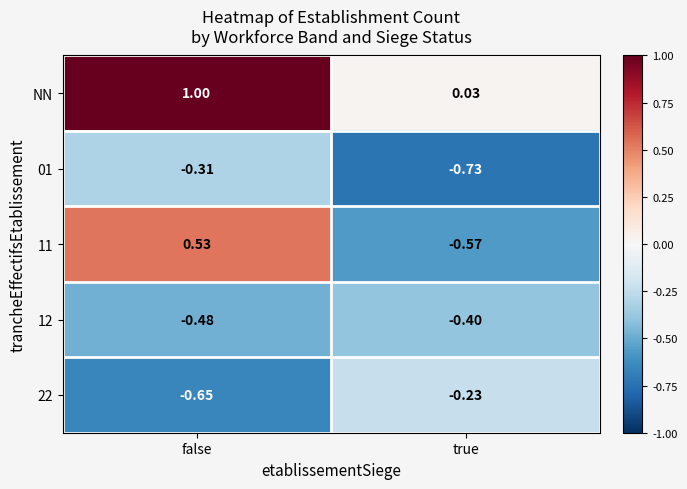

Which series has the largest range (max minus min)?

11